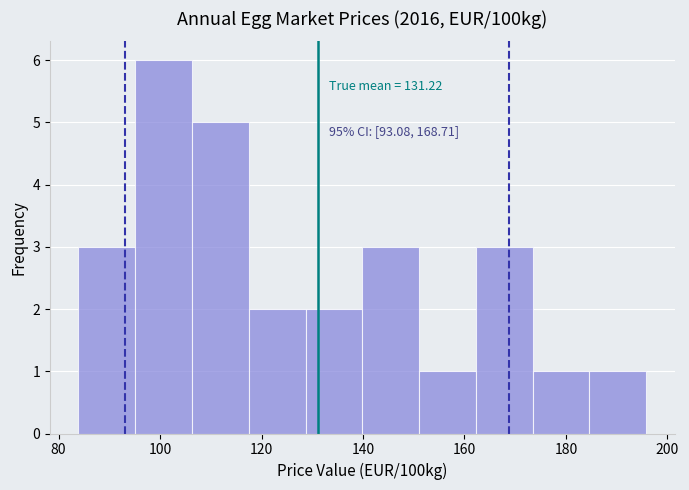

Which range on the x-axis has the tallest bar?

96 to 106